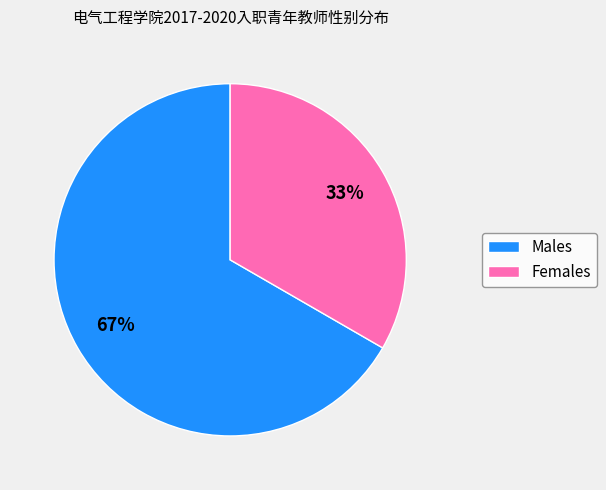

Does any single category account for the majority?

Yes